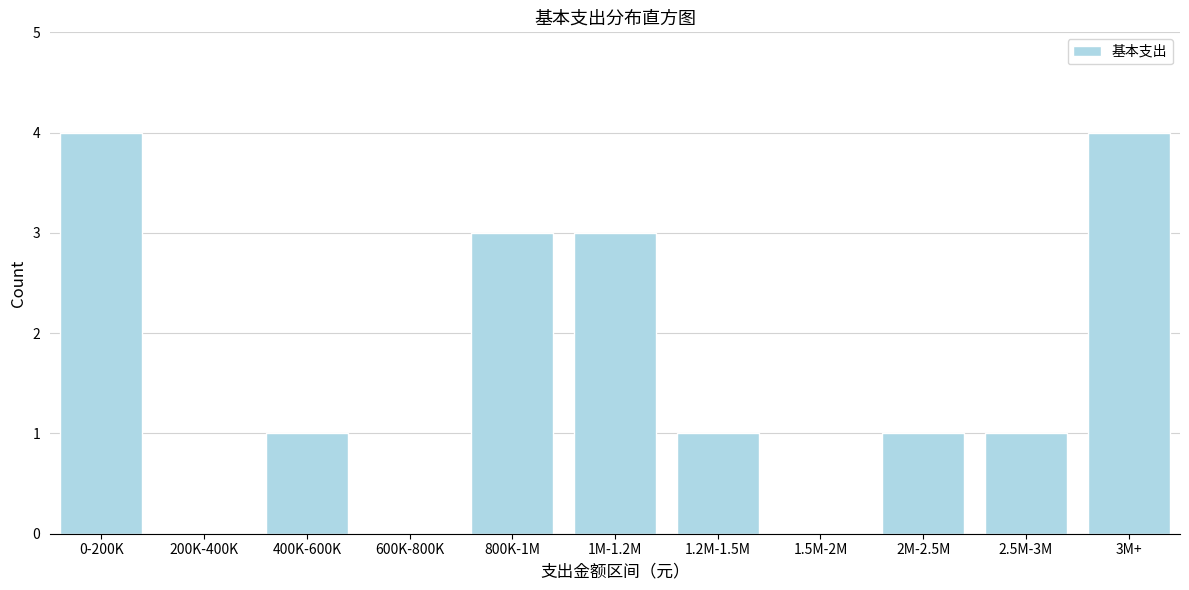

Reading left to right, extract all data points from this chart.

0-200K=4	200K-400K=0	400K-600K=1	600K-800K=0	800K-1M=3	1M-1.2M=3	1.2M-1.5M=1	1.5M-2M=0	2M-2.5M=1	2.5M-3M=1	3M+=4